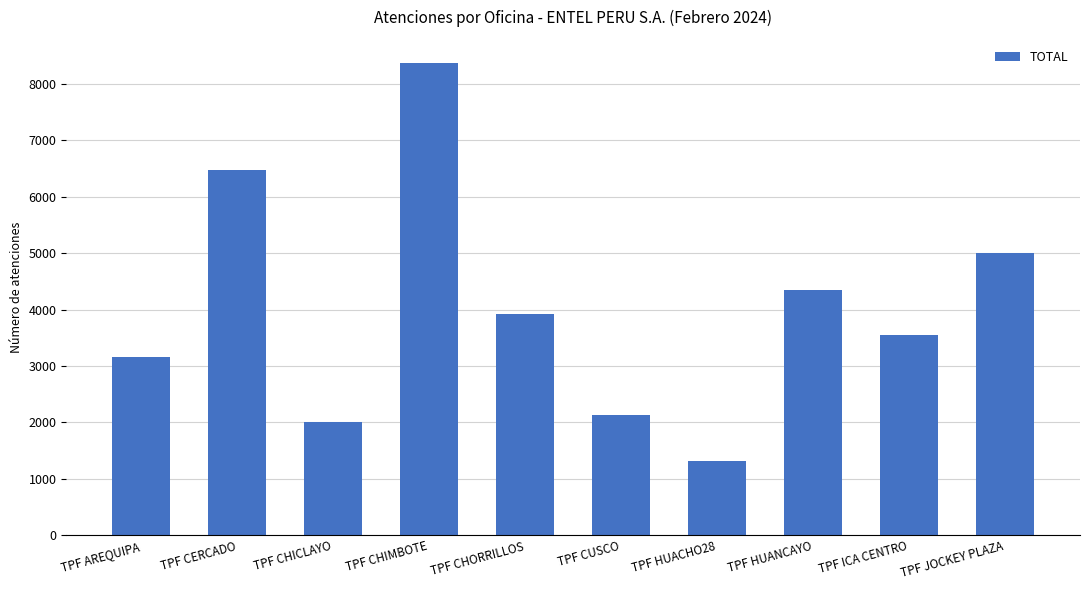

True or false: the data shows 1315 at TPF HUACHO28.

True